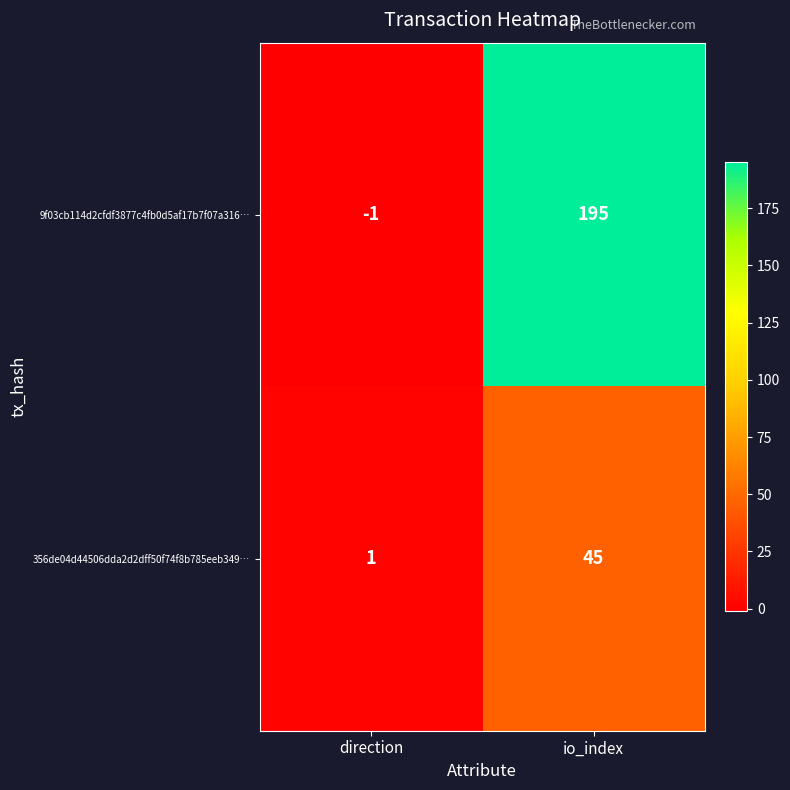

Where is 356de04d44506dda2d2dff50f74f8b785eeb349… nearest to the value 23?

direction